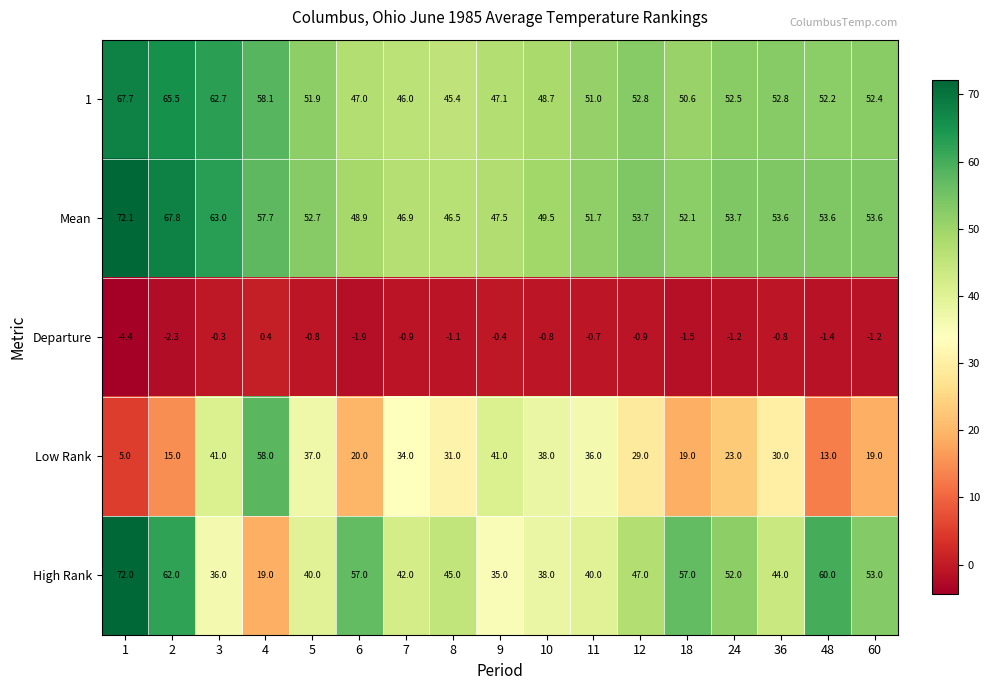

At how many categories does at least one series exceed 28?

17